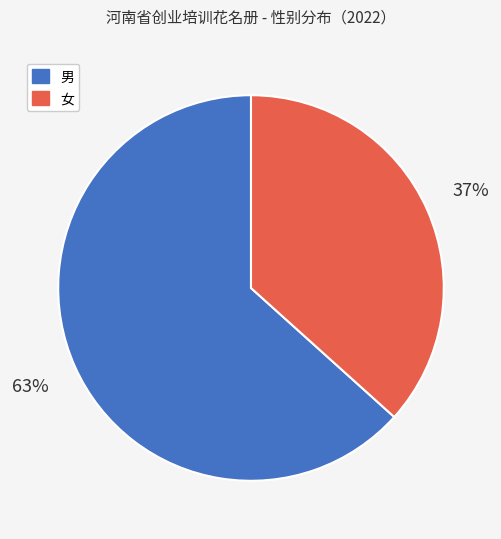

Is the sum of 男 and 女 greater than half?

Yes